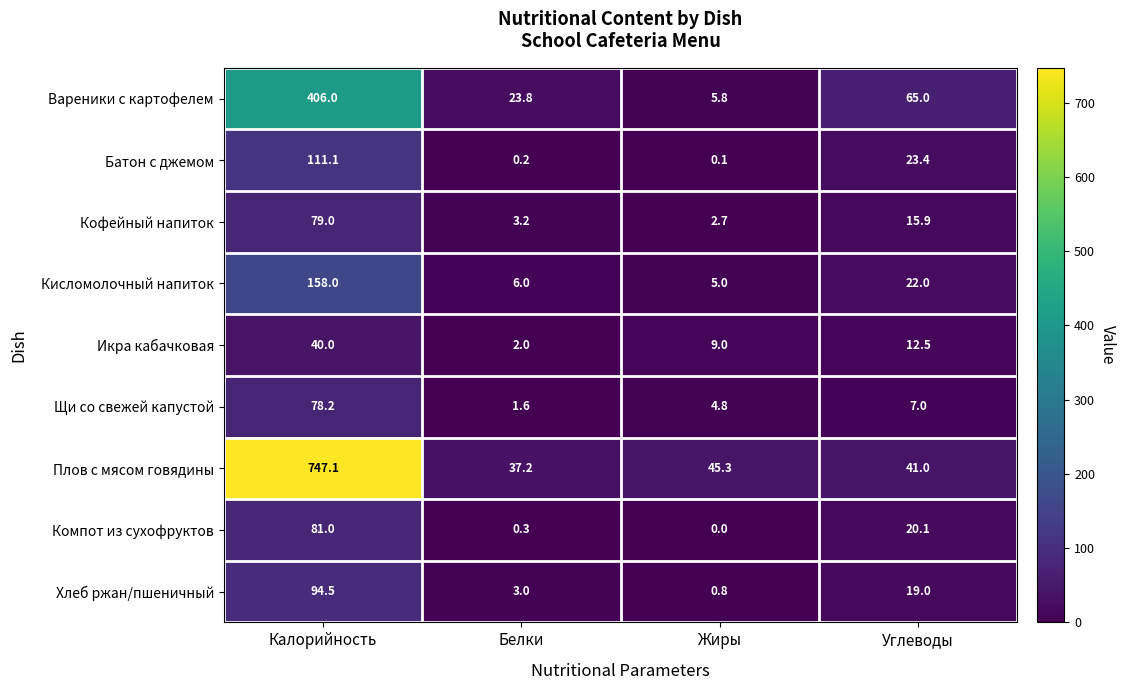

The value of Щи со свежей капустой at Жиры is 4.8. True or false?

True